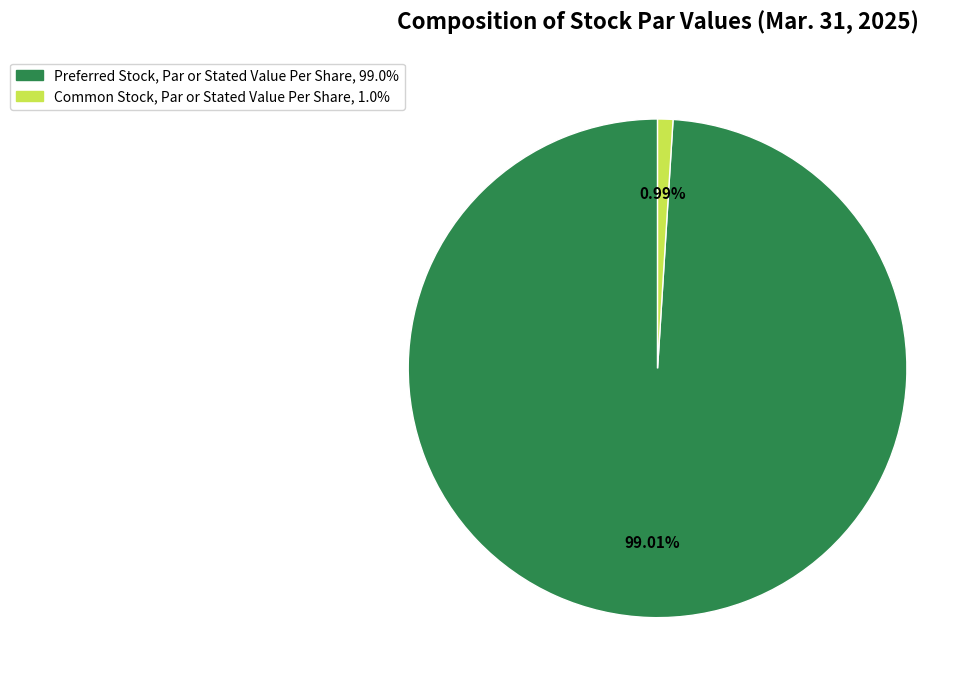

To the nearest percent, what is the combined percentage of Common Stock, Par or Stated Value Per Share and Preferred Stock, Par or Stated Value Per Share?

100%